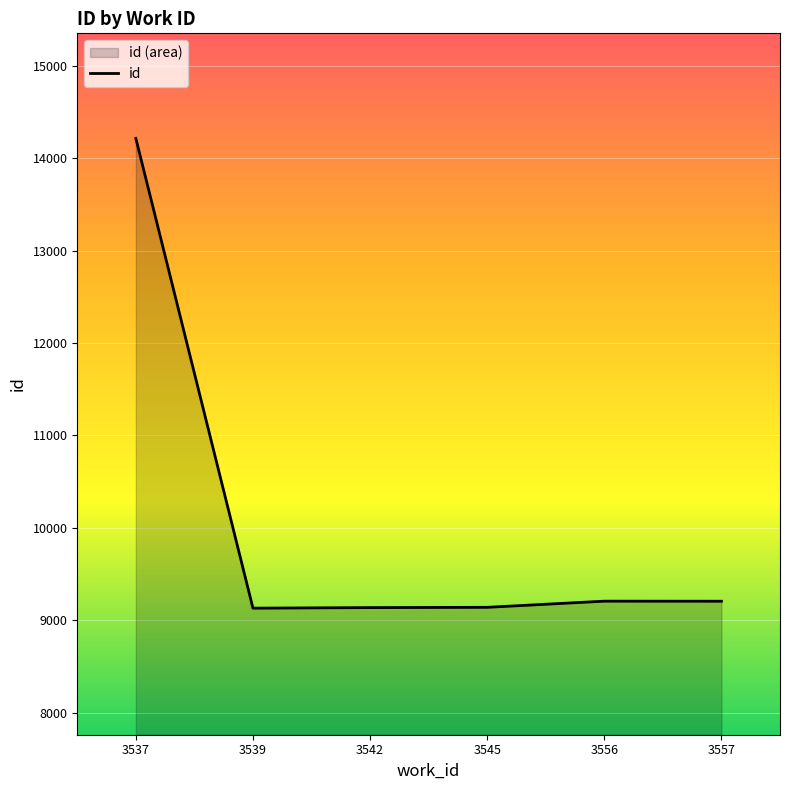

At which category does the data reach its first local peak?

3556